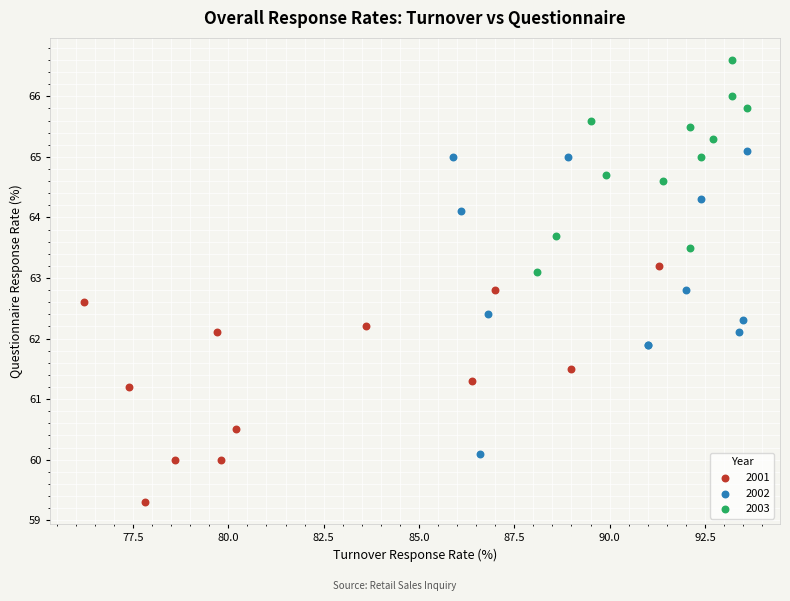

Which series has the largest Y range (max minus min)?

2002